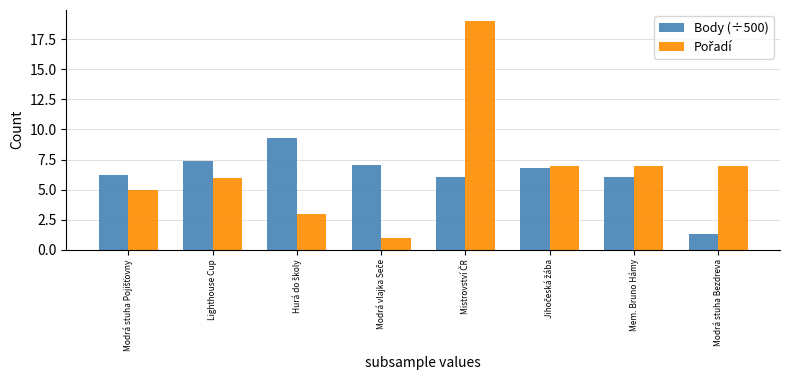

What is the smallest value displayed?

1.0